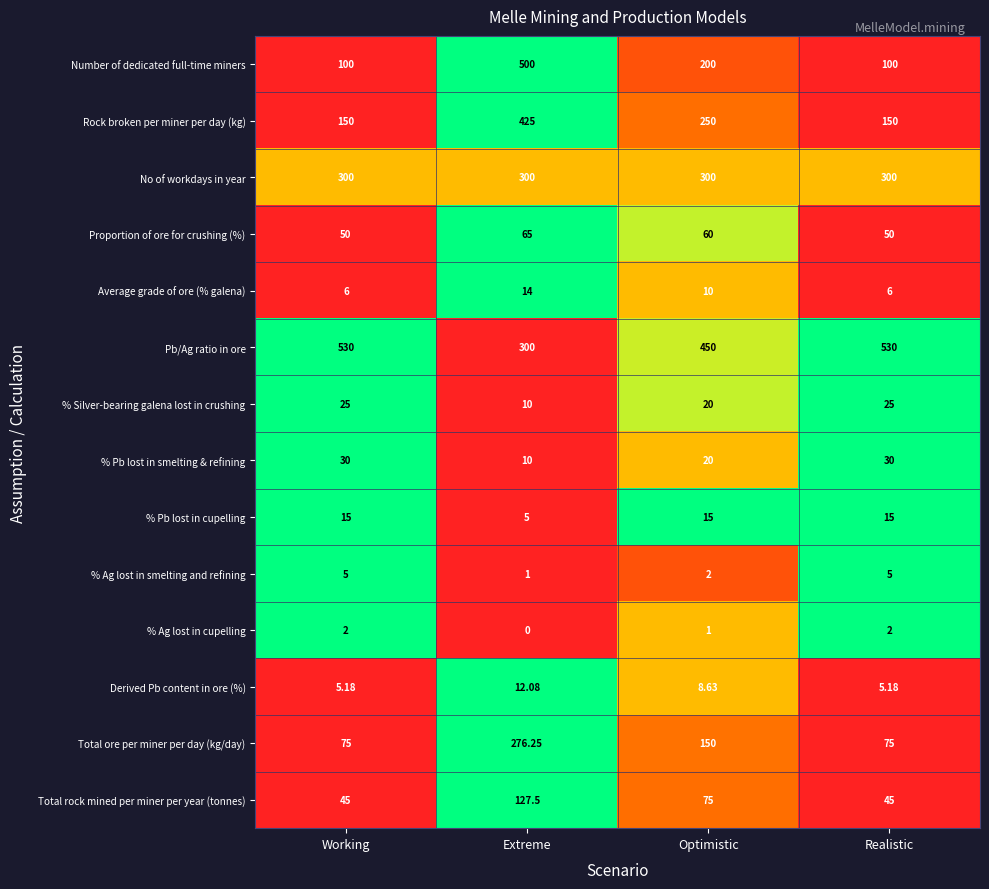

Where does the Number of dedicated full-time miners series first go above 200?

Extreme